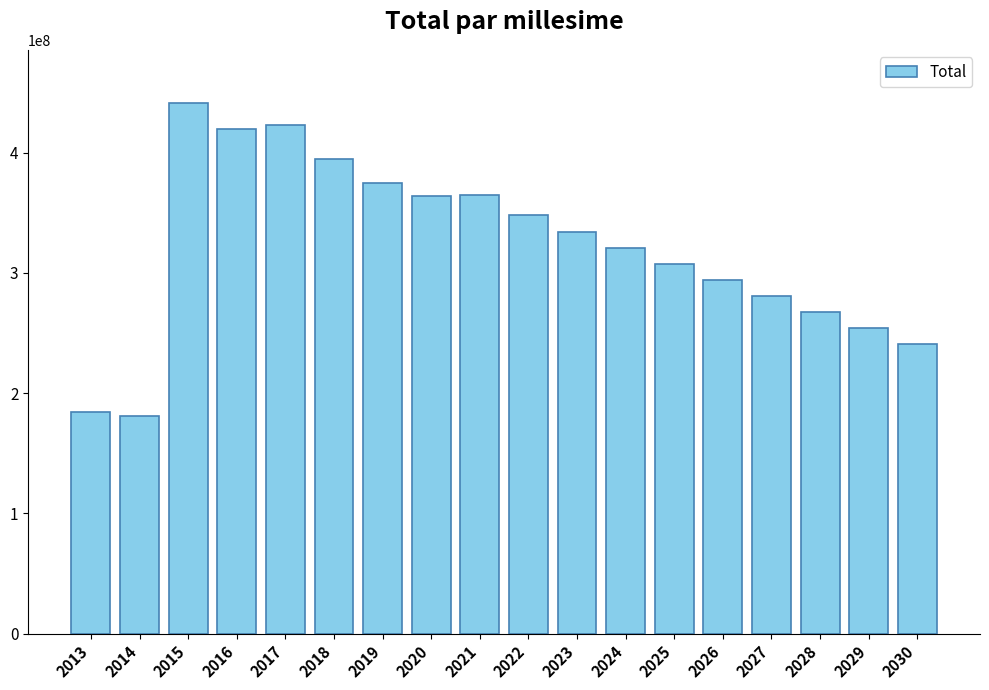

At which label does the data first exceed 334405800?

2015